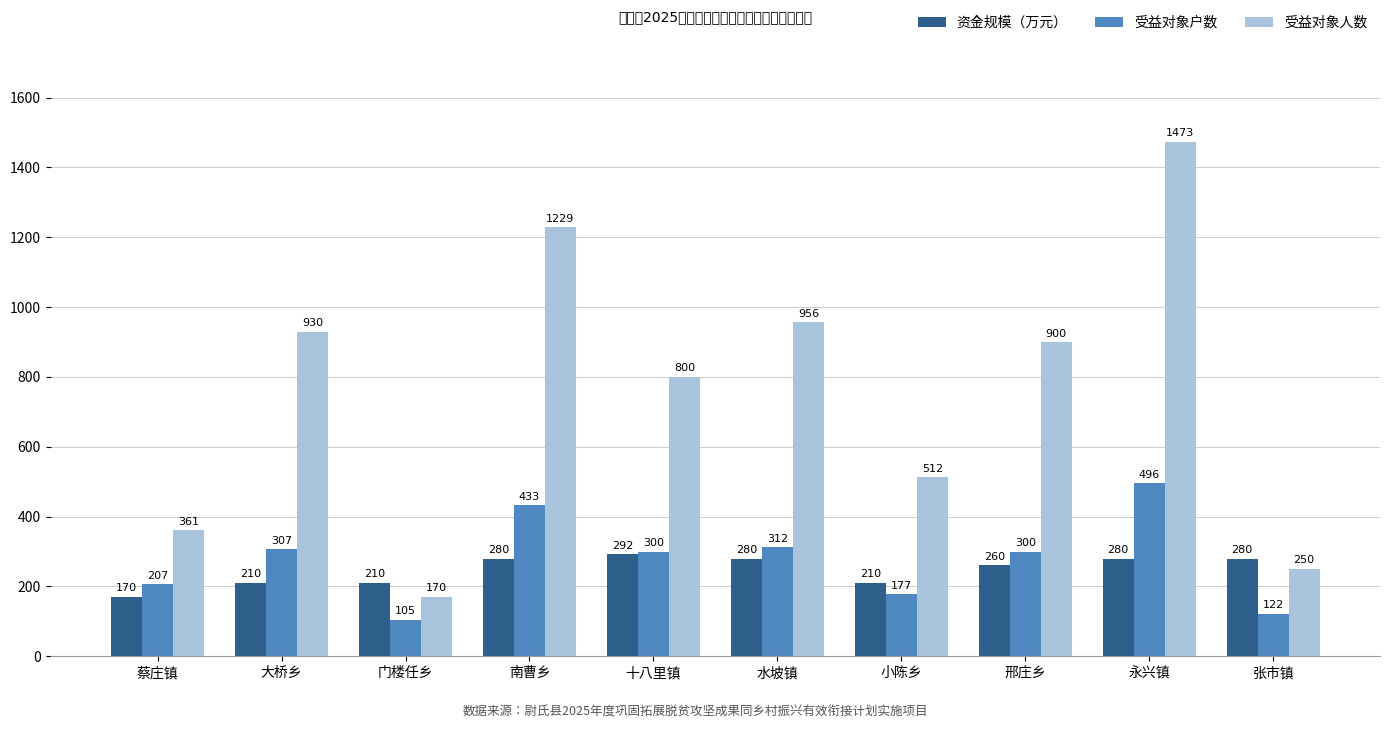

What is the average value of the 受益对象人数 series?

758